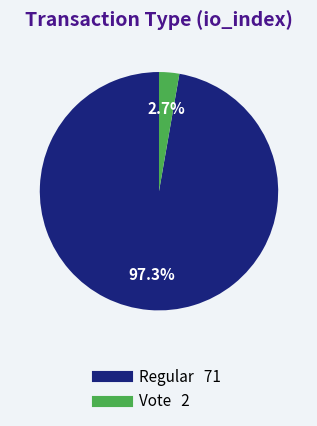

To the nearest percent, what is the combined percentage of Vote and Regular?

100%